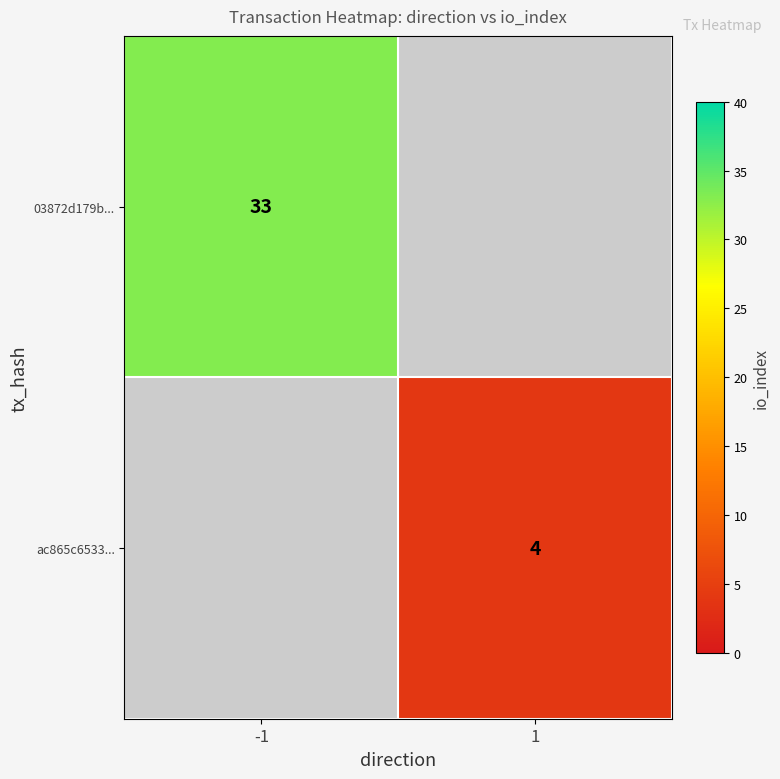

Is the value of 03872d179b... at -1 greater than the value of ac865c6533... at 1?

Yes